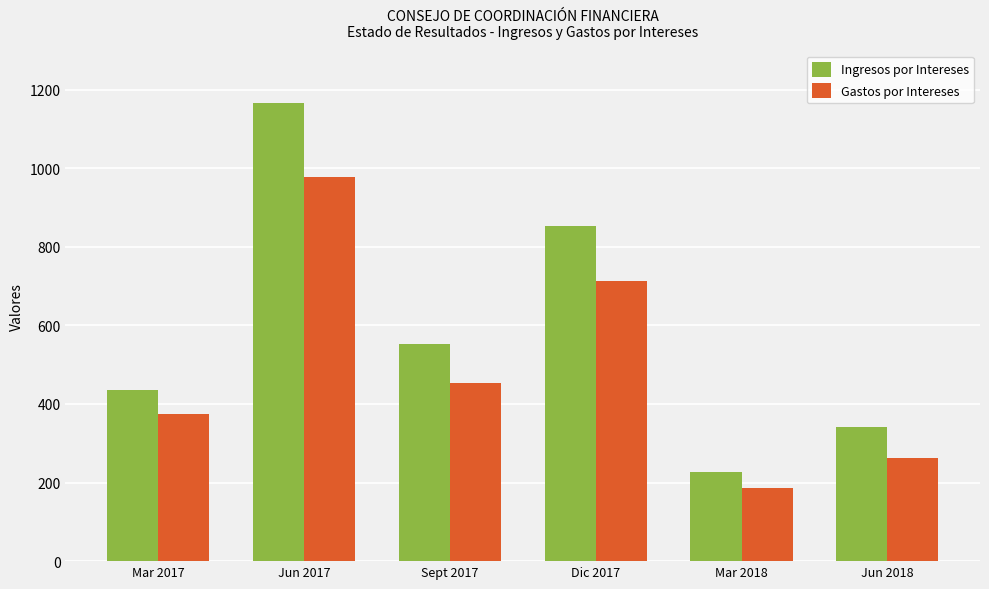

How many data points in Ingresos por Intereses are above 552?

3